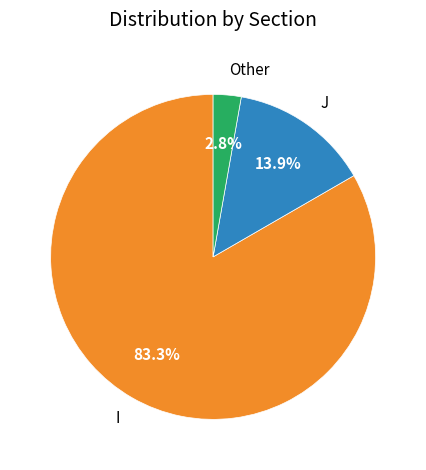

To the nearest percent, what is the difference between the I and J slice percentages?

69%